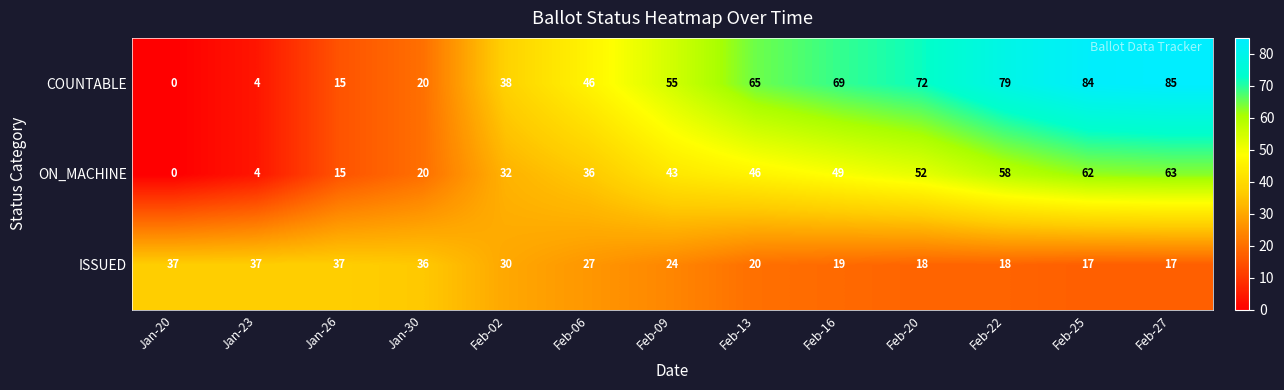

What is the difference between the highest and lowest values at Feb-16?

50